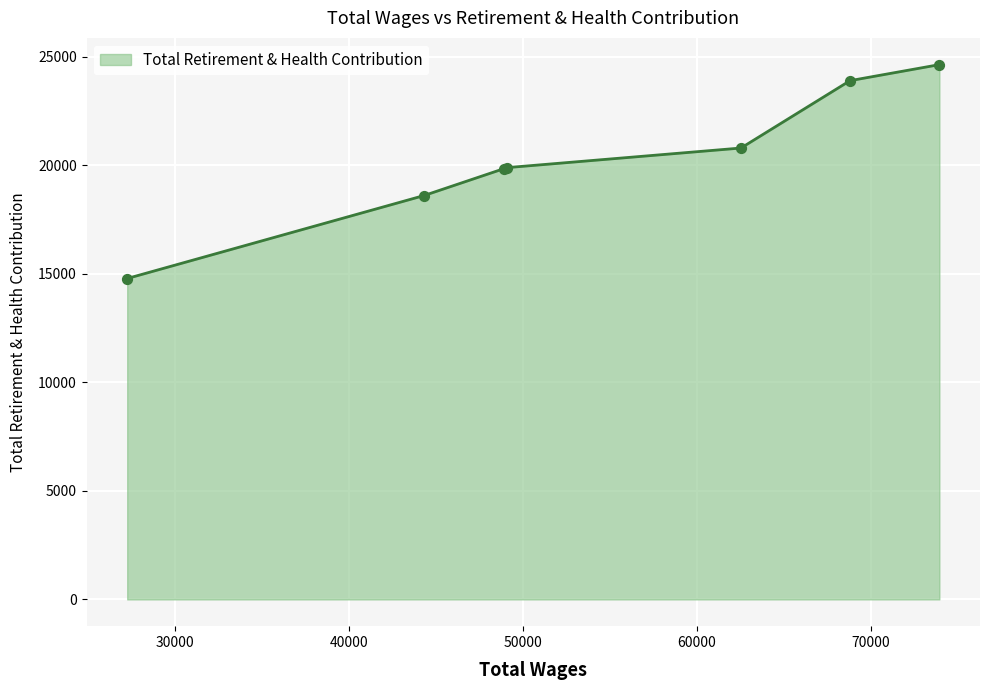

What is the difference between the maximum and minimum values?

9849